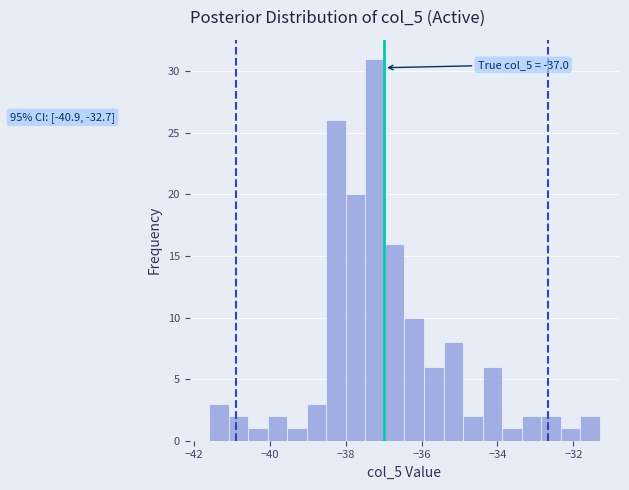

Around what value on the x-axis is the tallest bar? Give the approximate position of its centre, as read against the axis.

-37.2